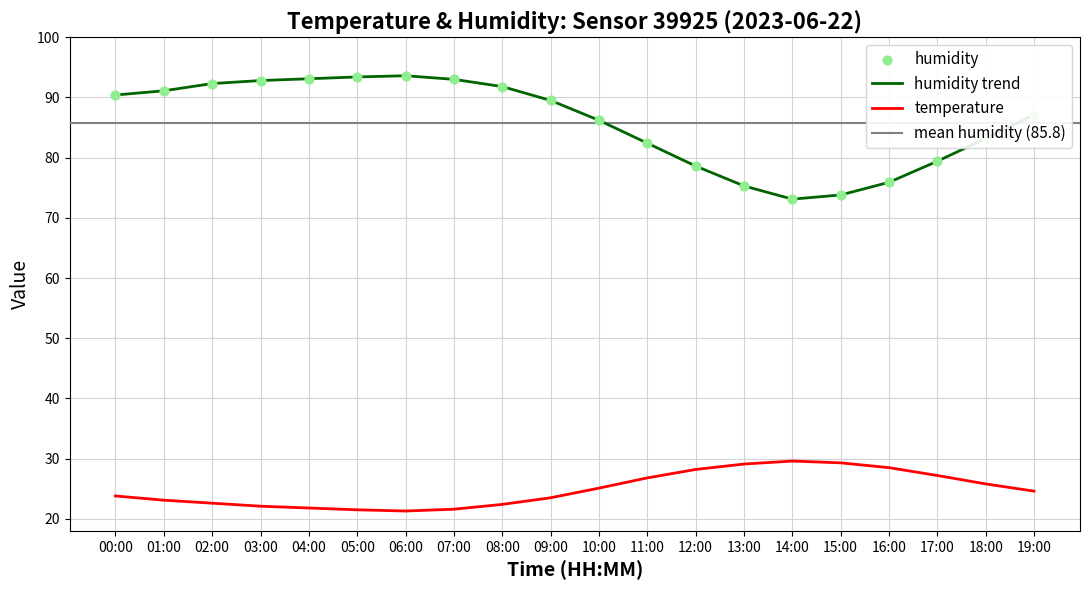

Which series reaches the minimum Y coordinate?

temperature